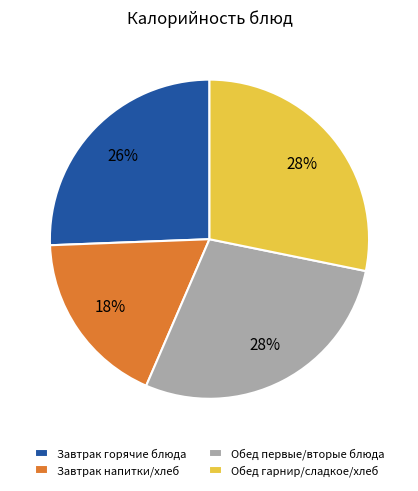

Do Завтрак напитки/хлеб and Обед первые/вторые блюда together represent more than half of the pie?

No